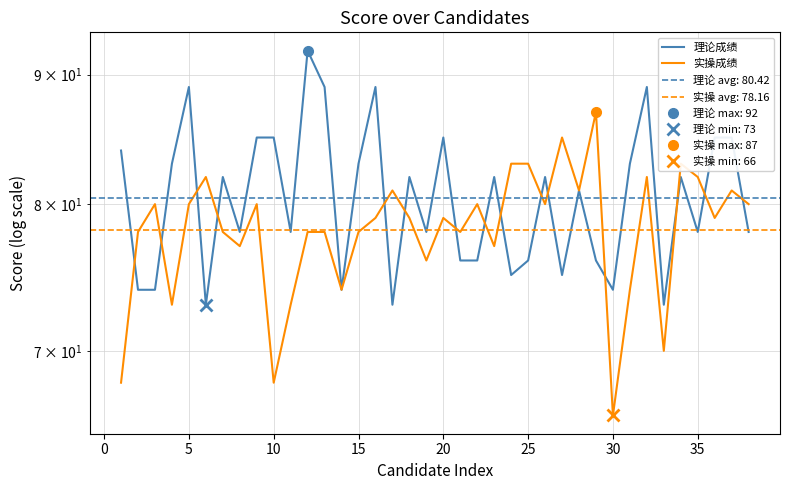

After their last crossing, which series has the higher values: 理论成绩 or 实操成绩?

实操成绩